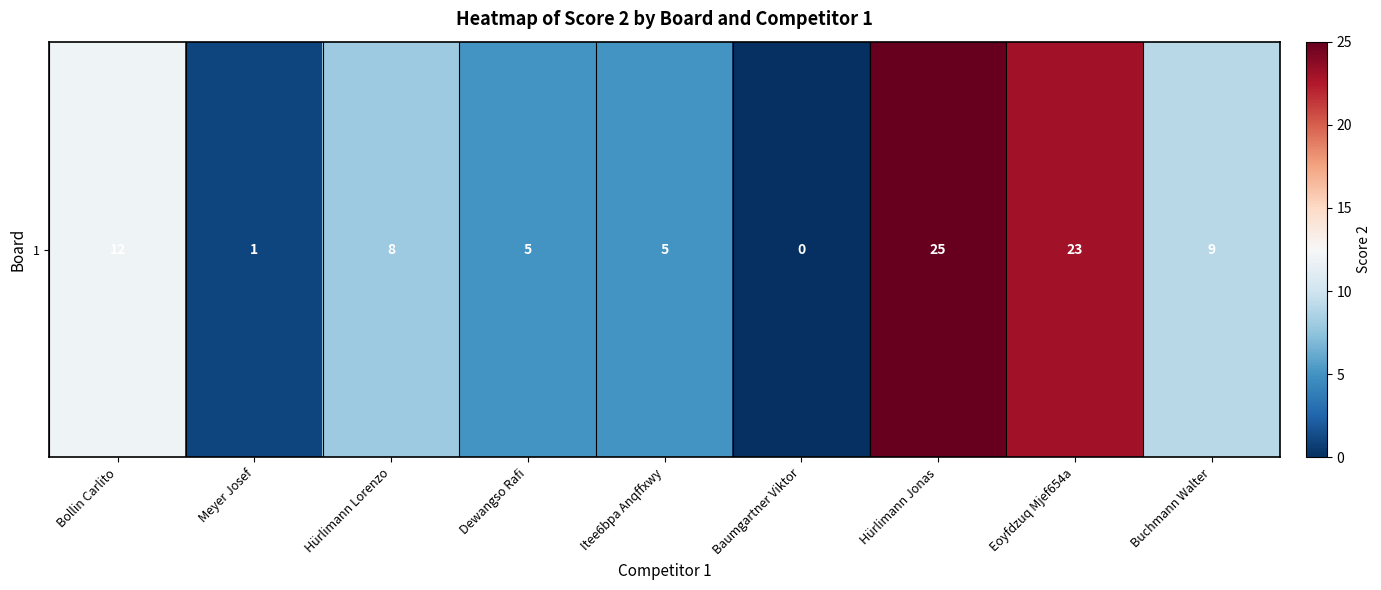

What is the change in value from Itee6bpa Anqffxwy to Hürlimann Jonas?

+20